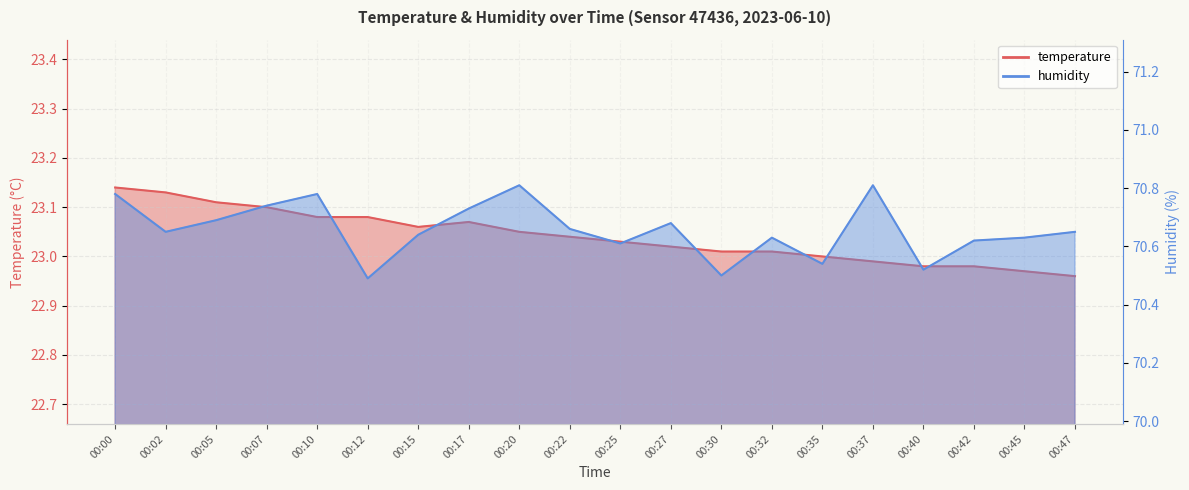

Rank the series by their average value, from lowest to highest.

temperature, humidity